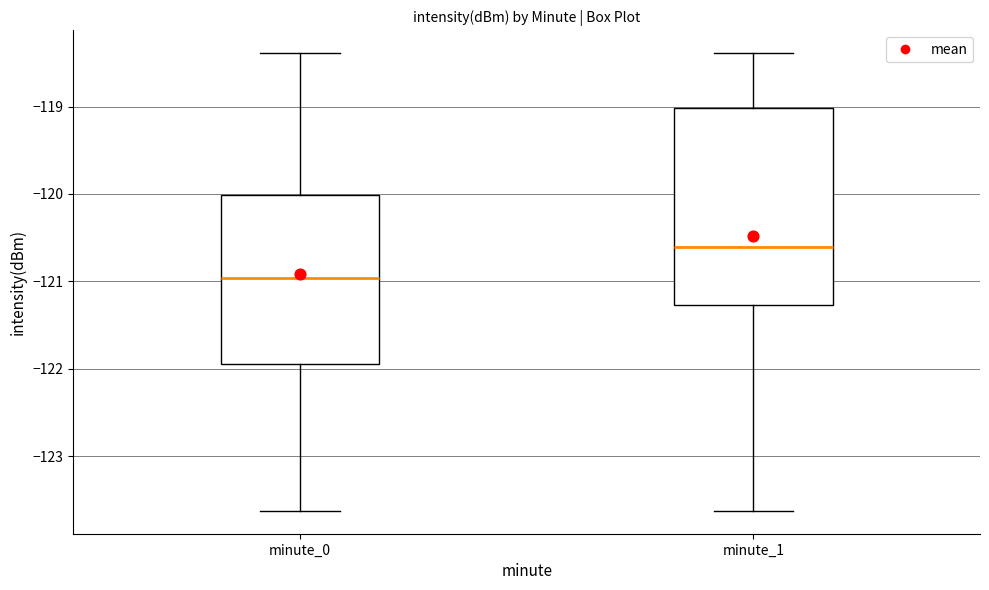

Where is the upper edge of the box for minute_0 on the y-axis? The values are not printed on the chart, so give them approximately, as read against the axis.

-120.0